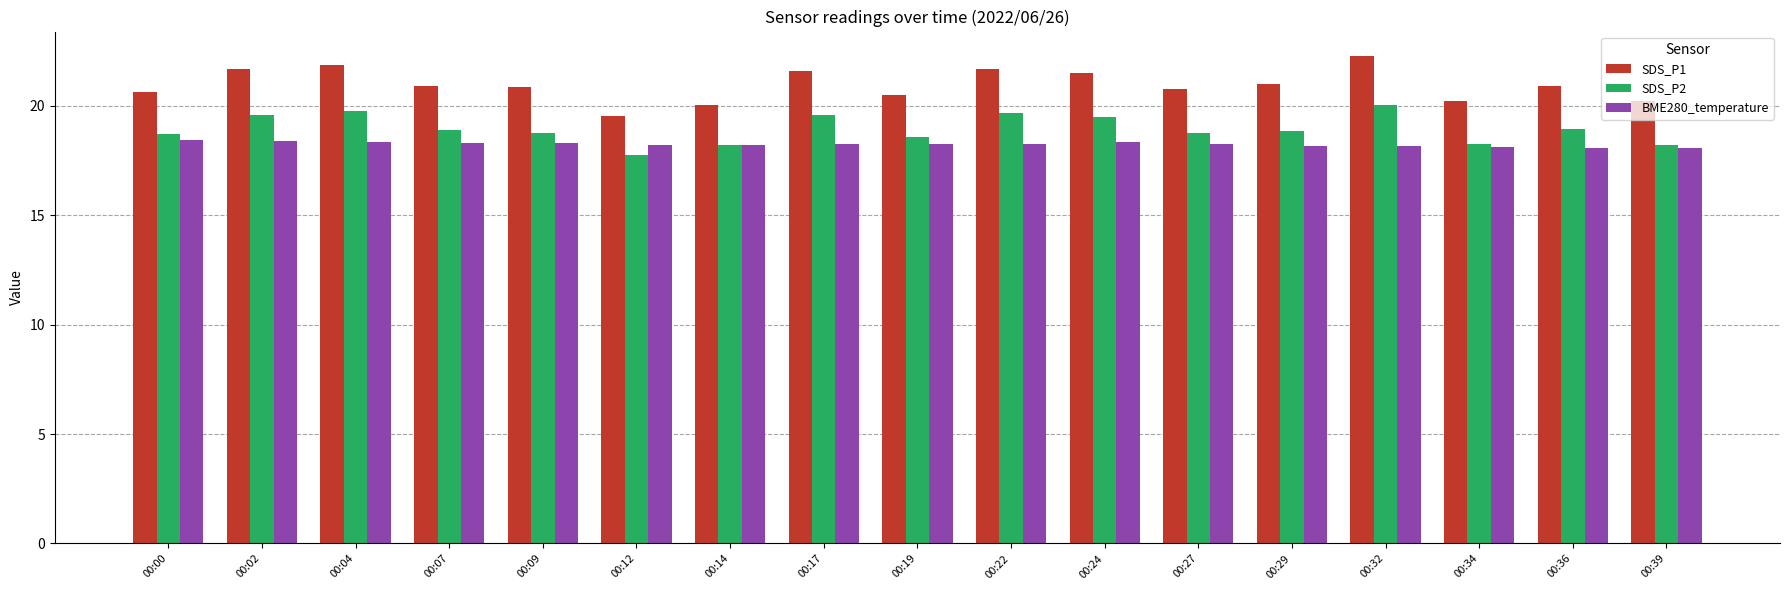

What is the average value of the BME280_temperature series?

18.2